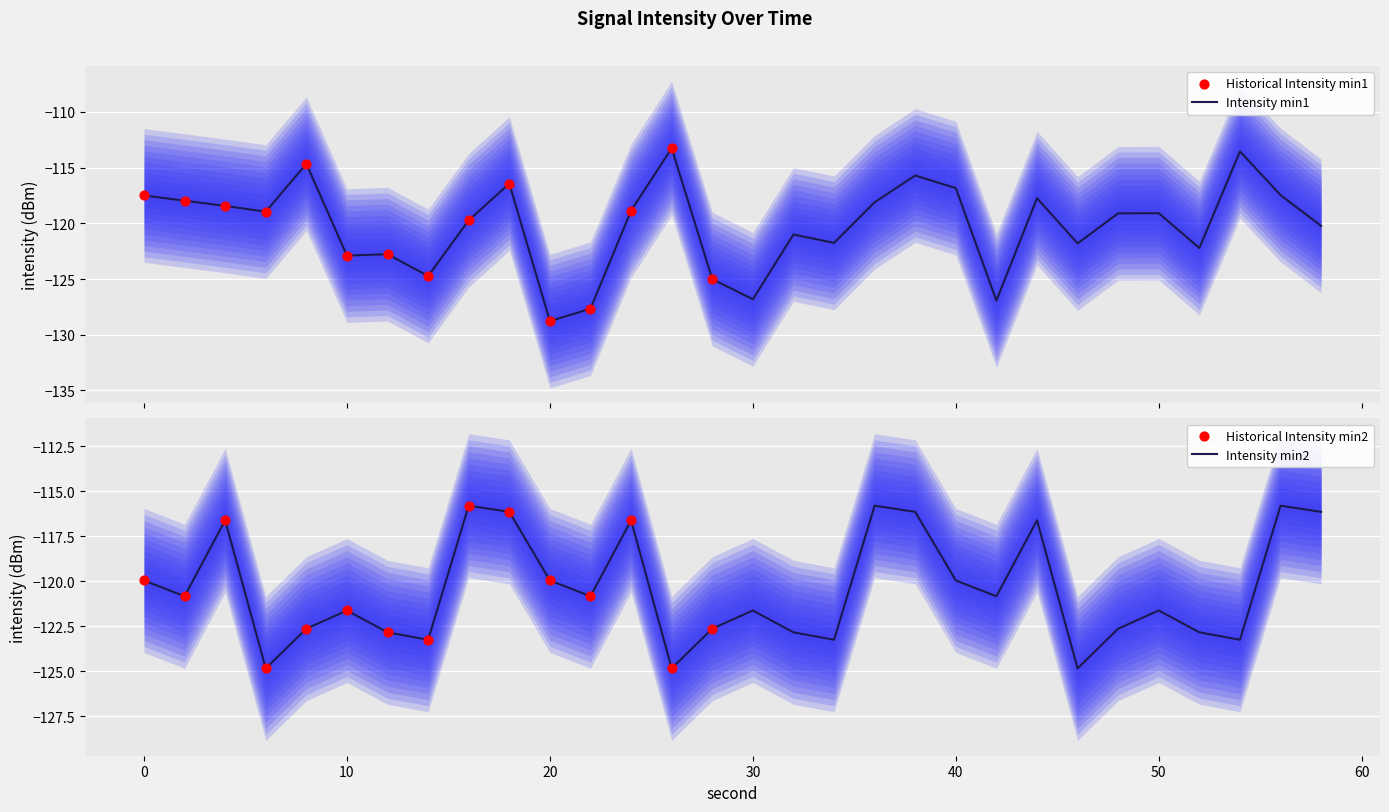

At which category is the sum across all series the highest?

38